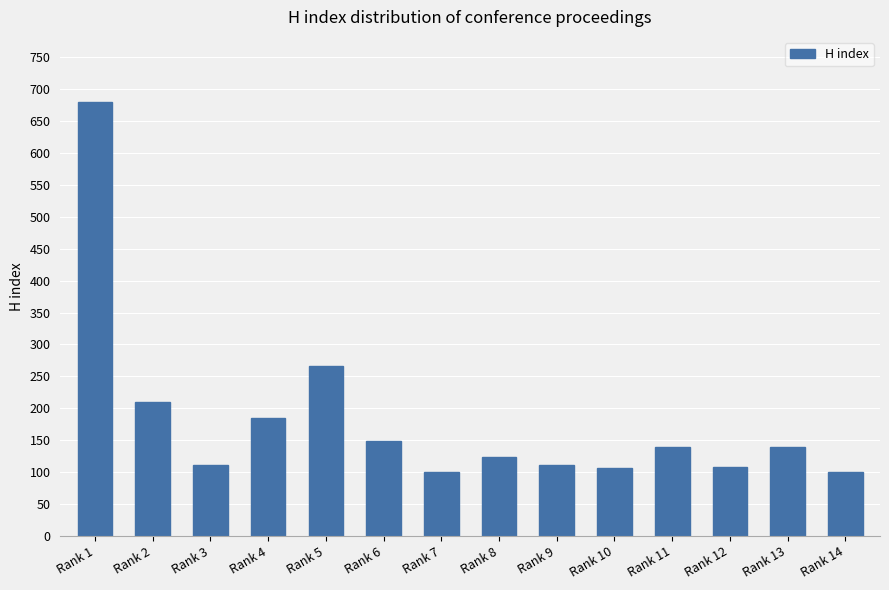

What is the change in value from Rank 6 to Rank 8?

-25